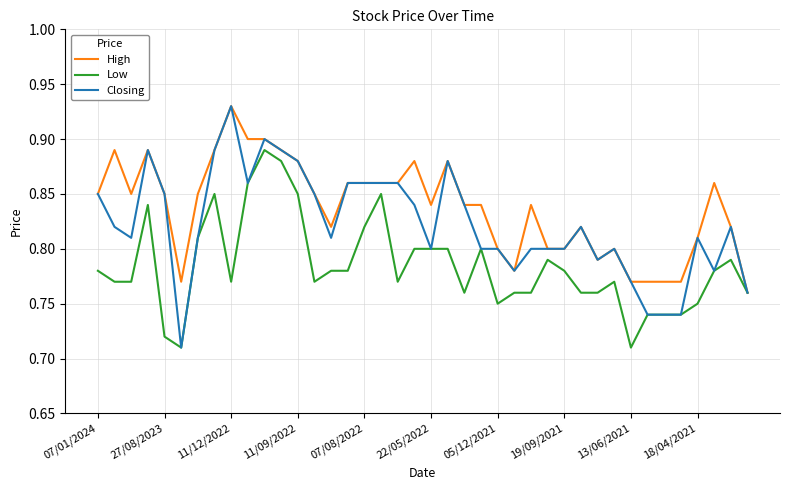

Which series has the largest total across all categories?

High